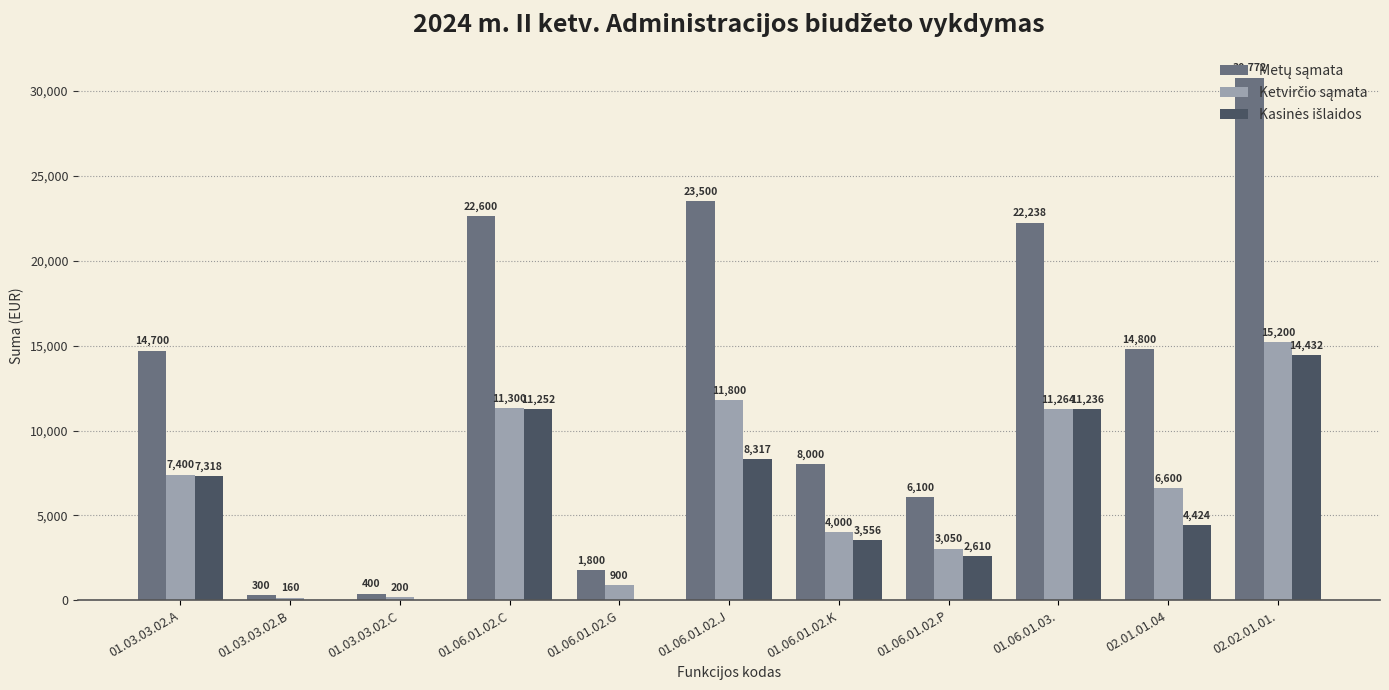

At which category does the chart reach its peak across all series?

02.02.01.01.